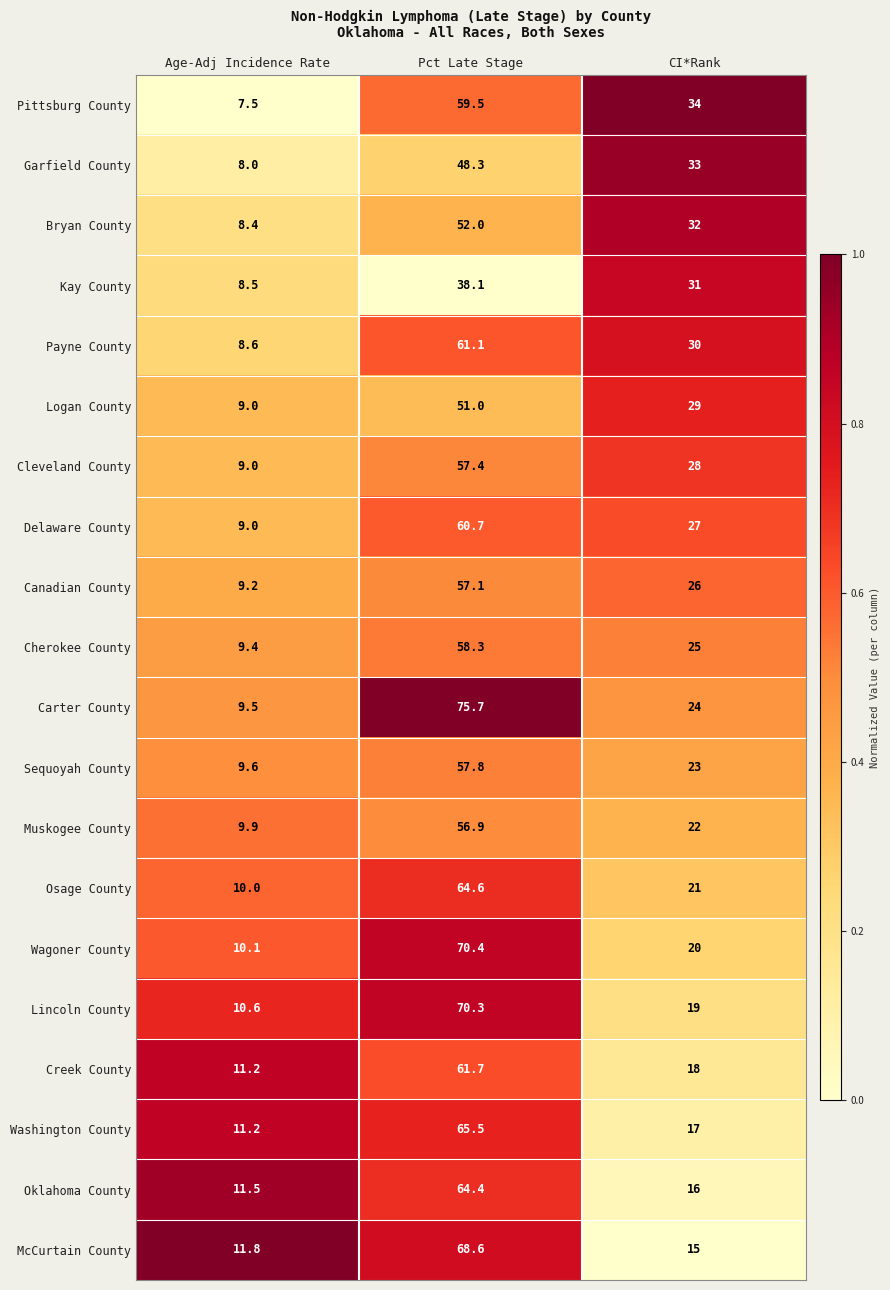

What is the total value across all series at CI*Rank?

490.0